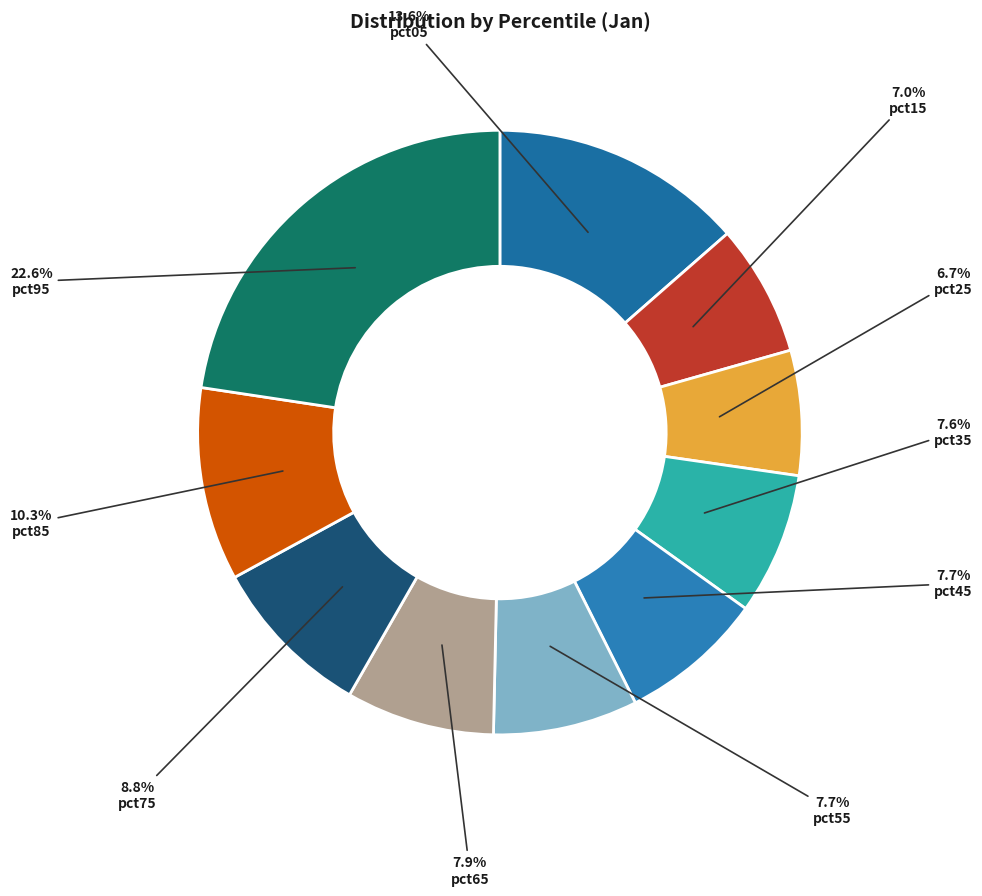

How many slices are in this pie chart?

10